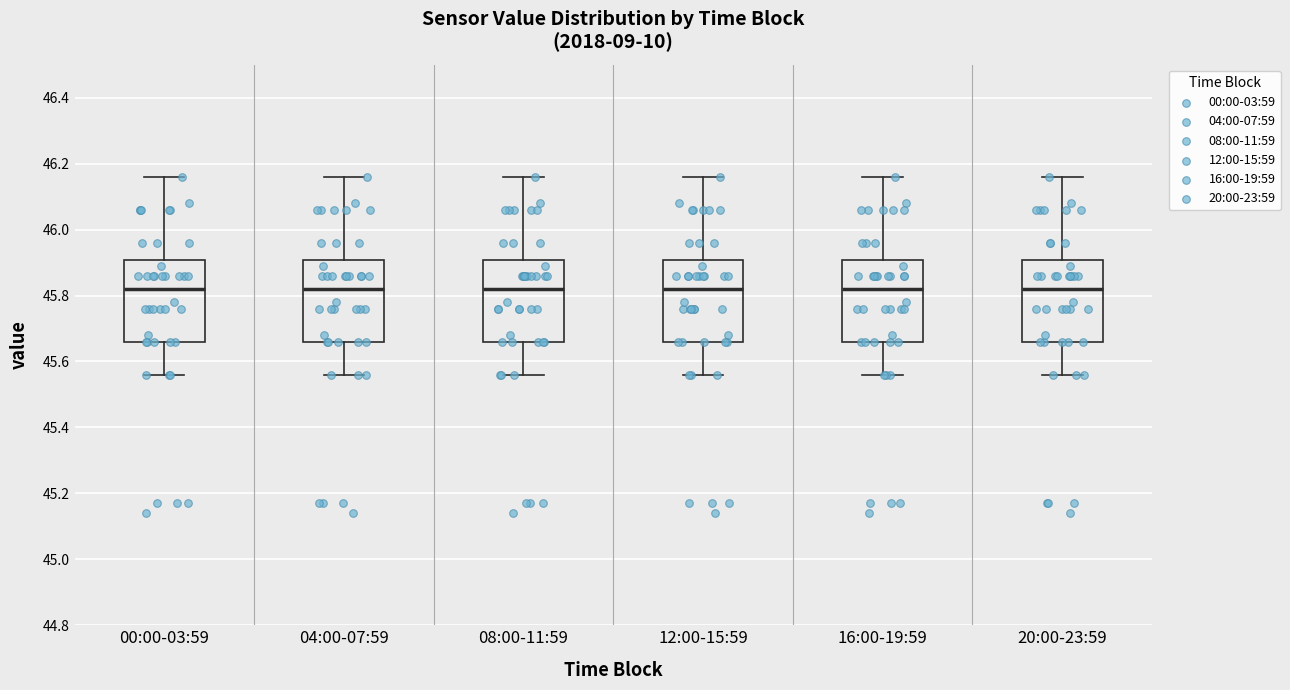

Reading left to right, transcribe this box plot: for each box, give where its median line is, the range the box spans, and where its two whiskers end, as read against the y-axis. The values are not printed on the chart, so give them approximately, as read against the axis.

00:00-03:59: median 45.82, box 45.66 to 45.90, whiskers 45.56 to 46.16
04:00-07:59: median 45.82, box 45.66 to 45.90, whiskers 45.56 to 46.16
08:00-11:59: median 45.82, box 45.66 to 45.90, whiskers 45.56 to 46.16
12:00-15:59: median 45.82, box 45.66 to 45.90, whiskers 45.56 to 46.16
16:00-19:59: median 45.82, box 45.66 to 45.90, whiskers 45.56 to 46.16
20:00-23:59: median 45.82, box 45.66 to 45.90, whiskers 45.56 to 46.16